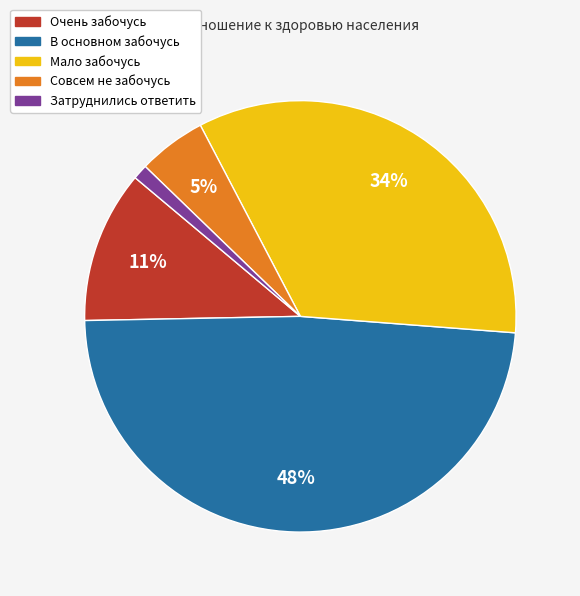

How many segments does this pie chart have?

5